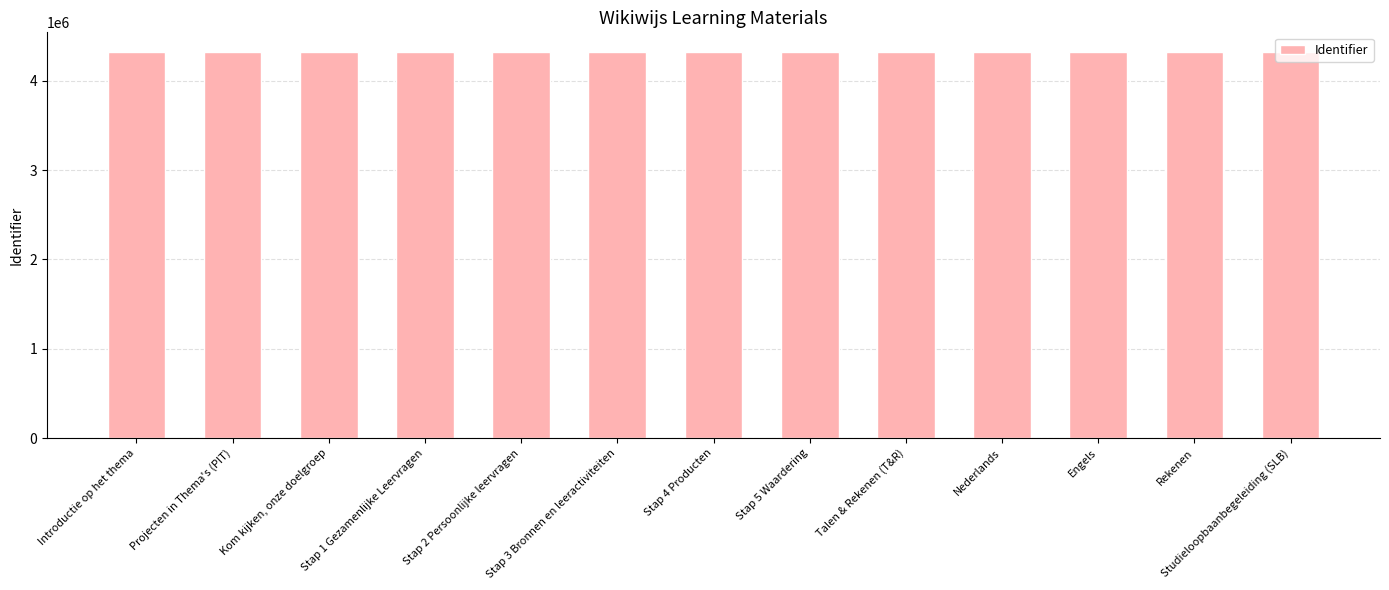

What is the label of the 4th bar from the right?

Nederlands